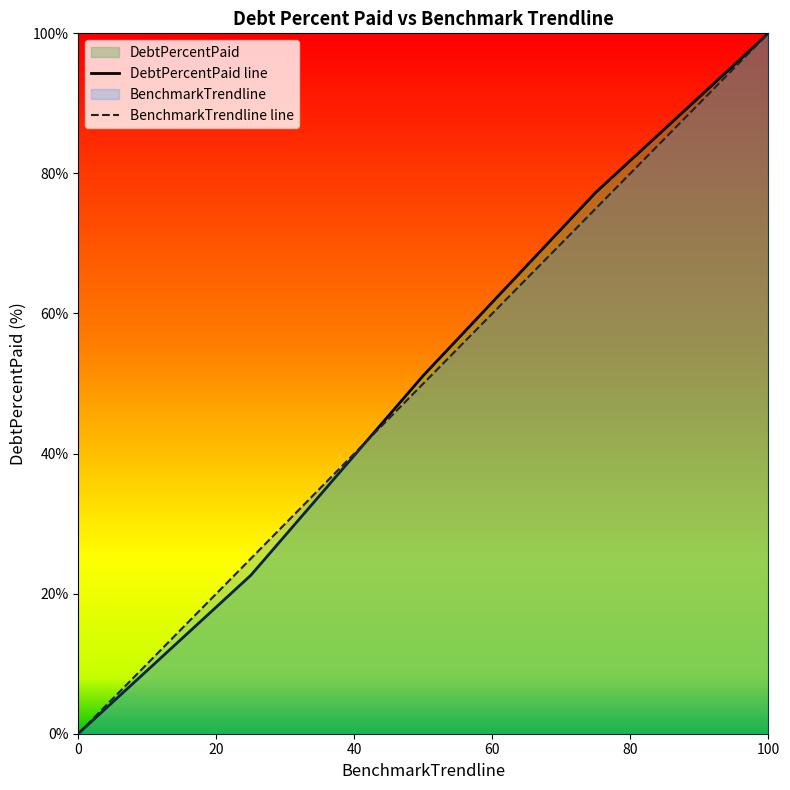

At which category is the sum across all series the highest?

100